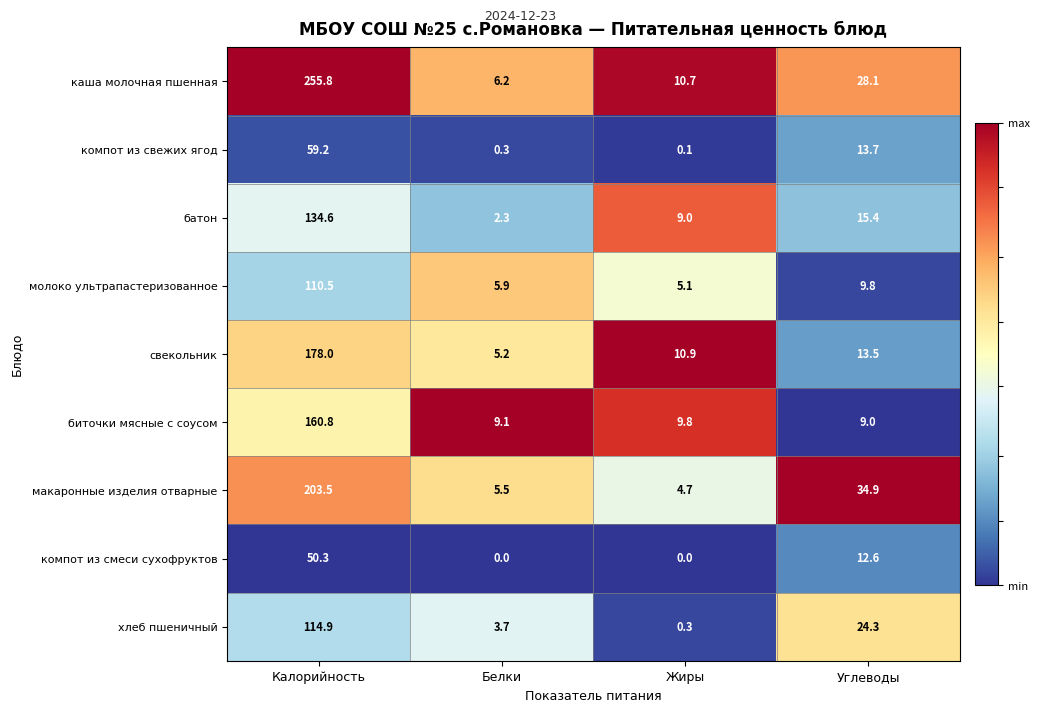

Which category has the highest value across all series?

Калорийность